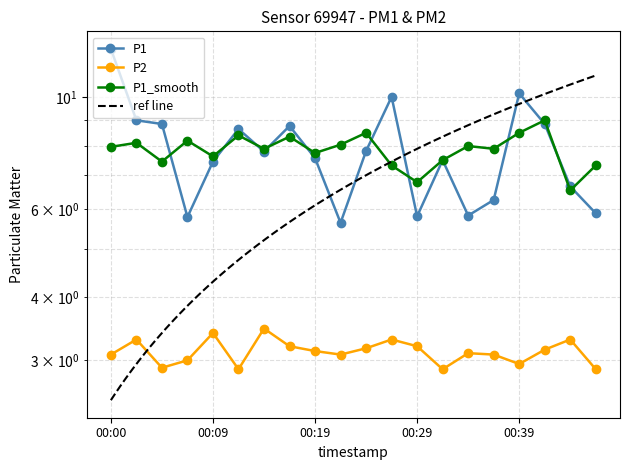

True or false: P2 and P1_avg_hour cross at least once.

False